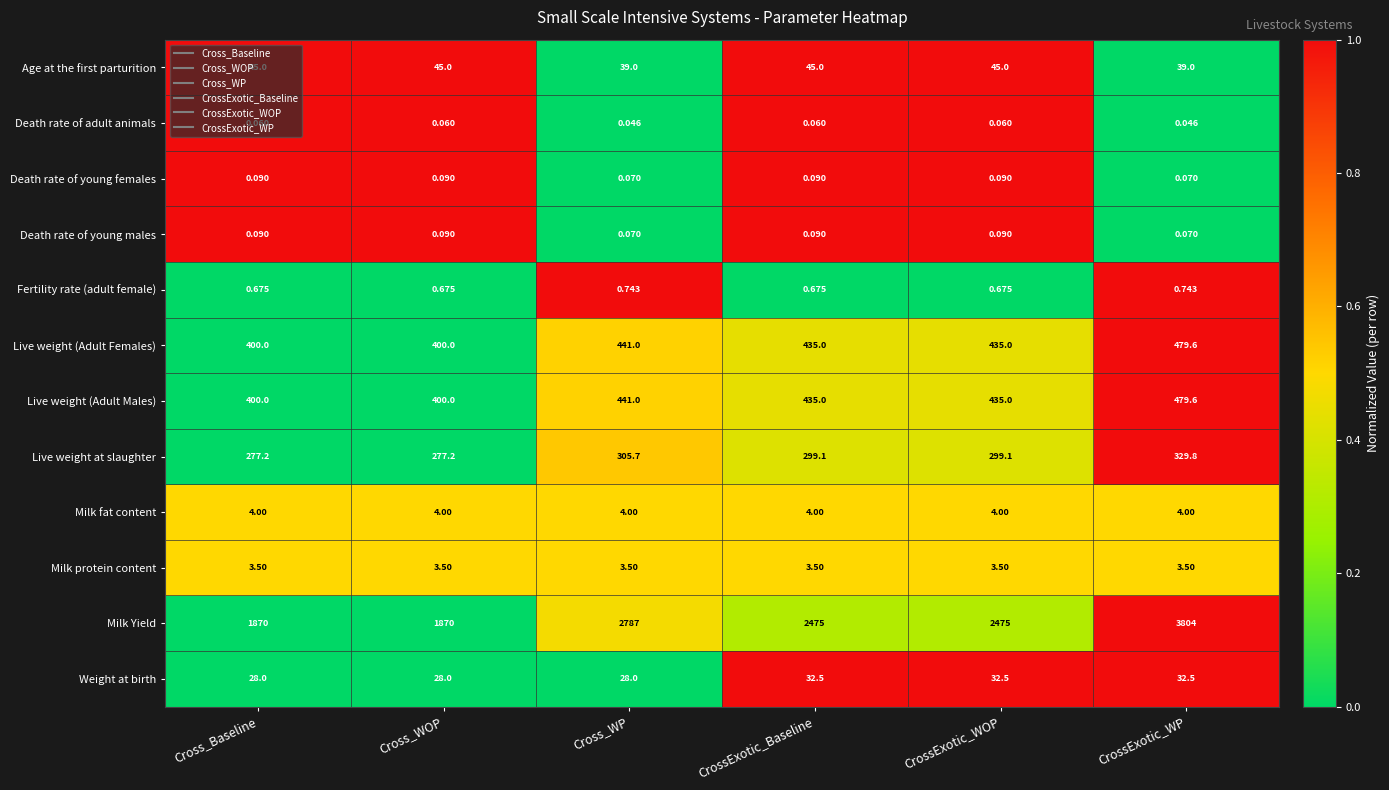

At which label does Milk Yield first exceed 2475?

Cross_WP